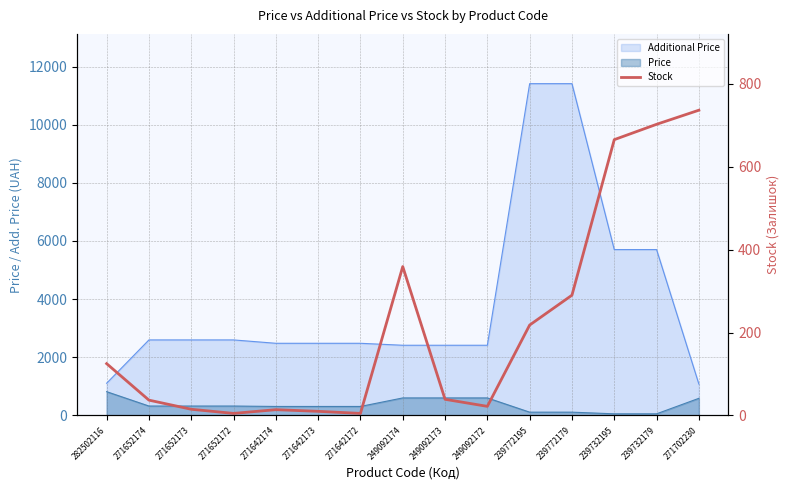

What is the change in value from 239772179 to 271702230?

+446